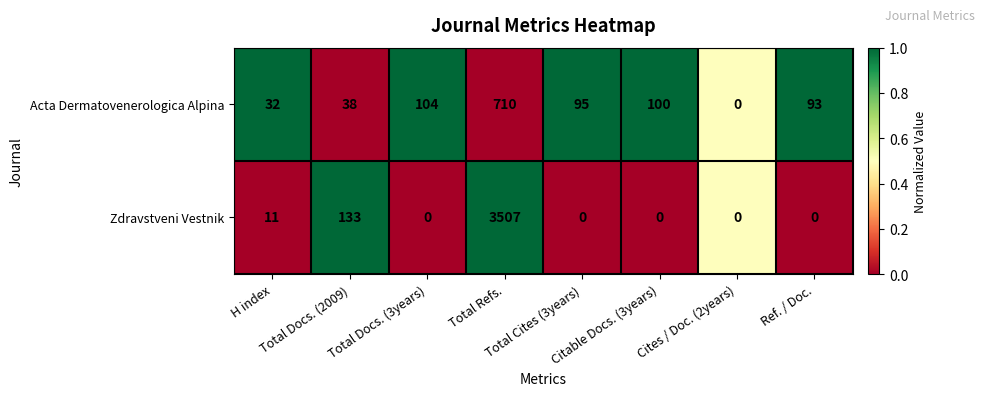

What is the difference between the maximum and minimum values in the Zdravstveni Vestnik series?

3507